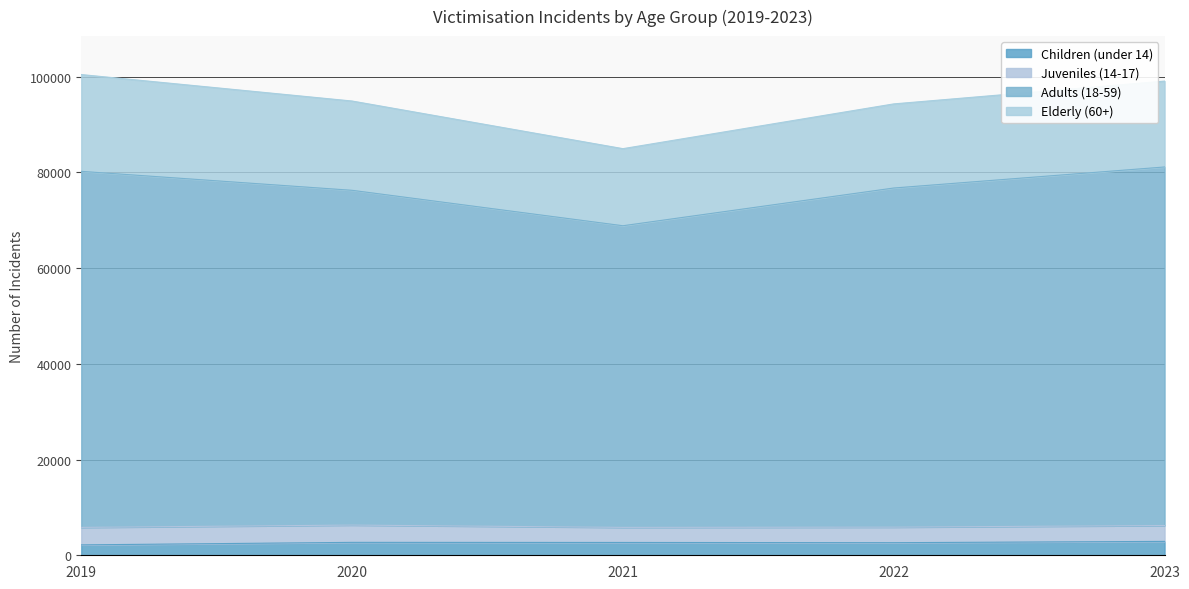

What is the lowest value of the Children (under 14) series?

2170